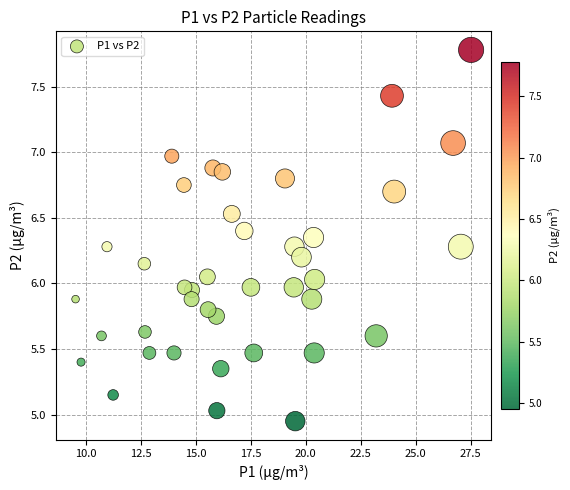

What is the range of X values (max minus min)?

18.0